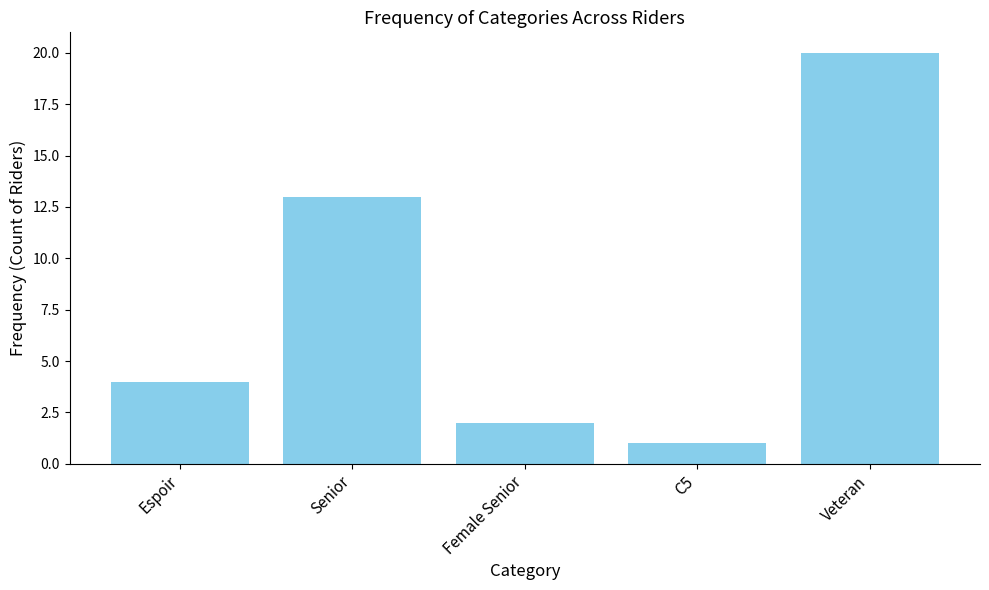

What is the sum of all values?

40